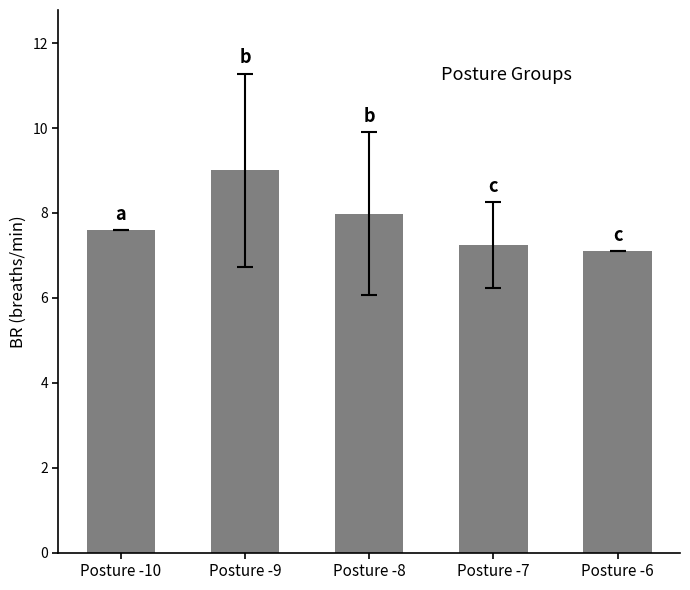

Approximately how many times larger is the value at Posture -7 compared to Posture -9?

0.8